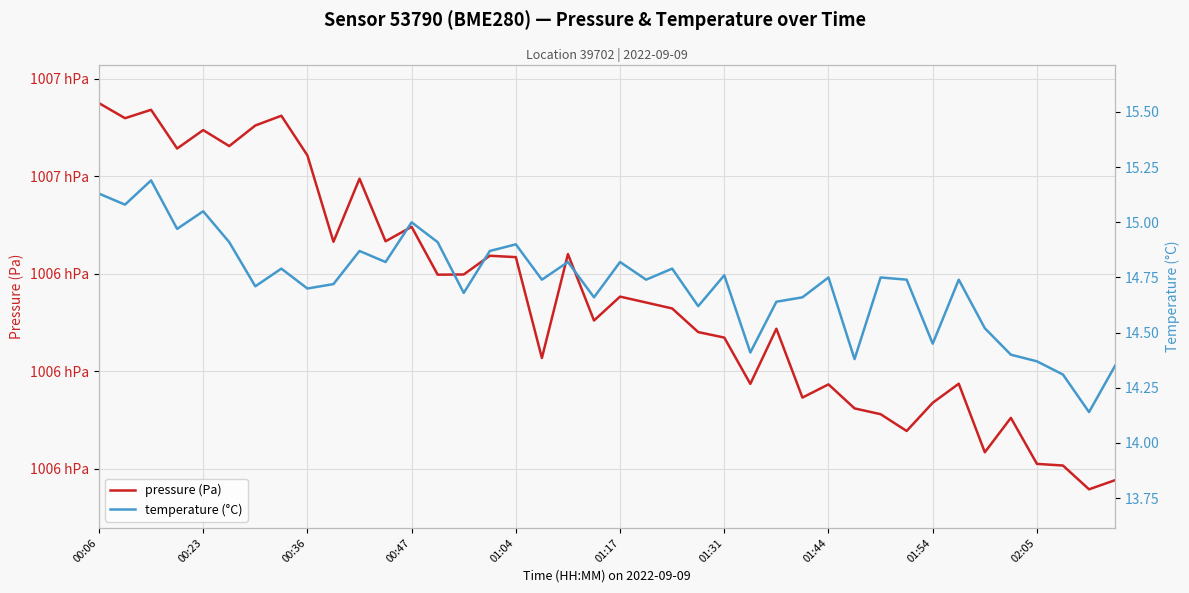

Rank the series by their average value, from lowest to highest.

temperature (°C), pressure (Pa)